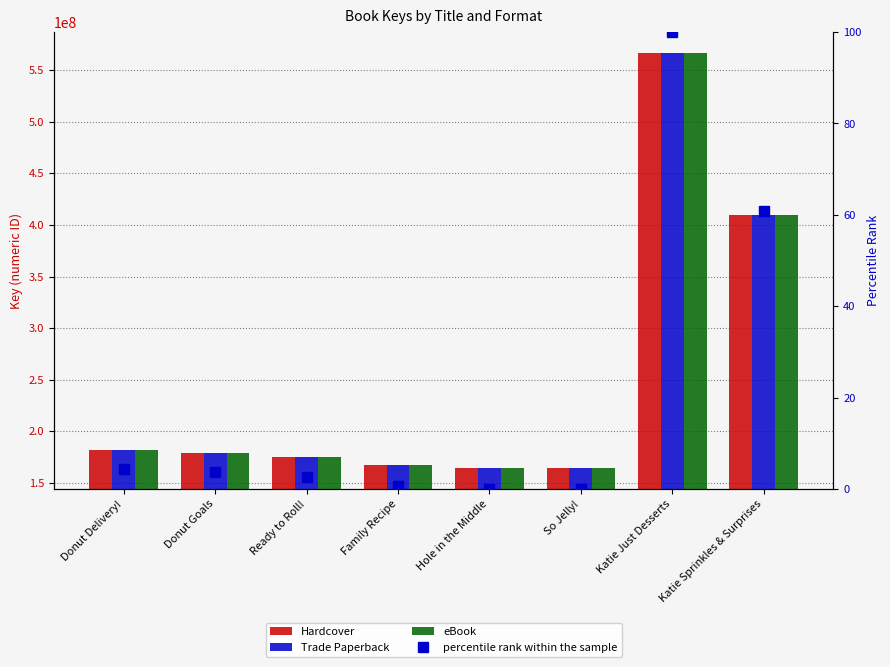

The value of eBook at Donut Goals is 179506665.0. True or false?

True